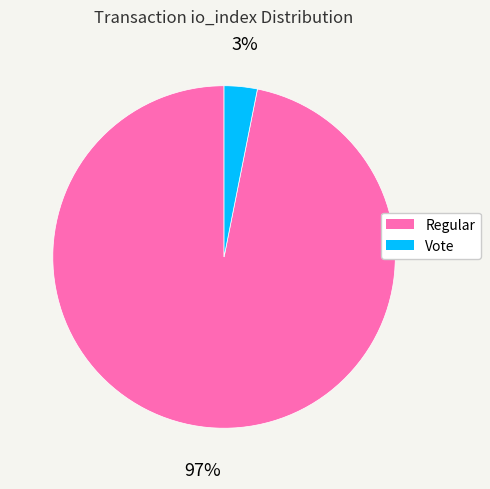

Is it true that Vote is 3% of the pie?

True